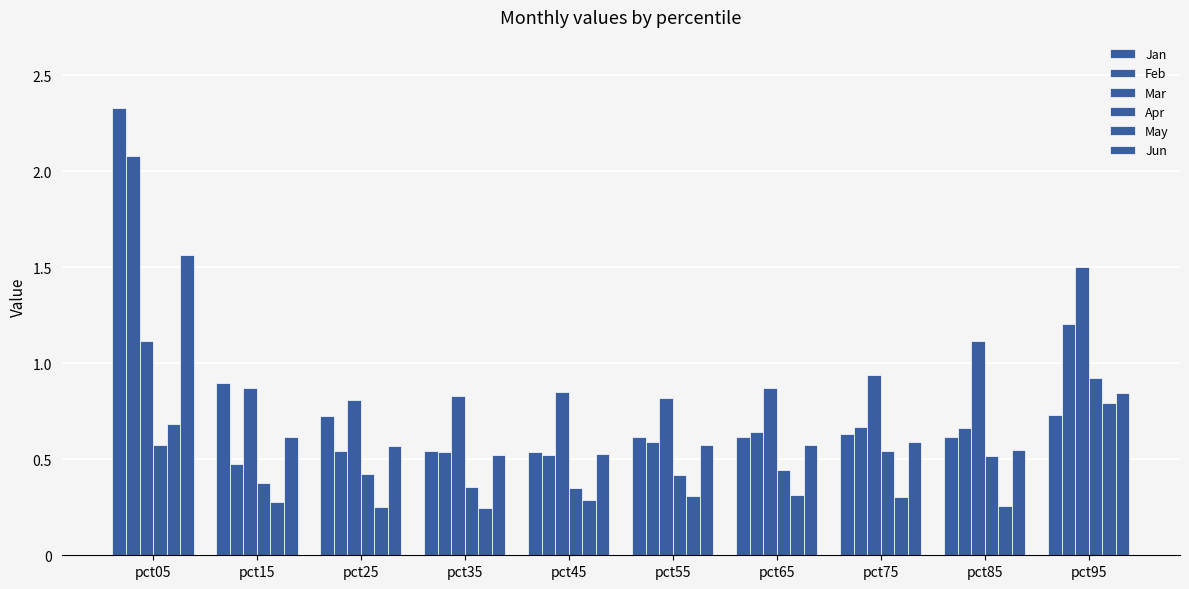

At which category does the chart reach its minimum across all series?

pct35